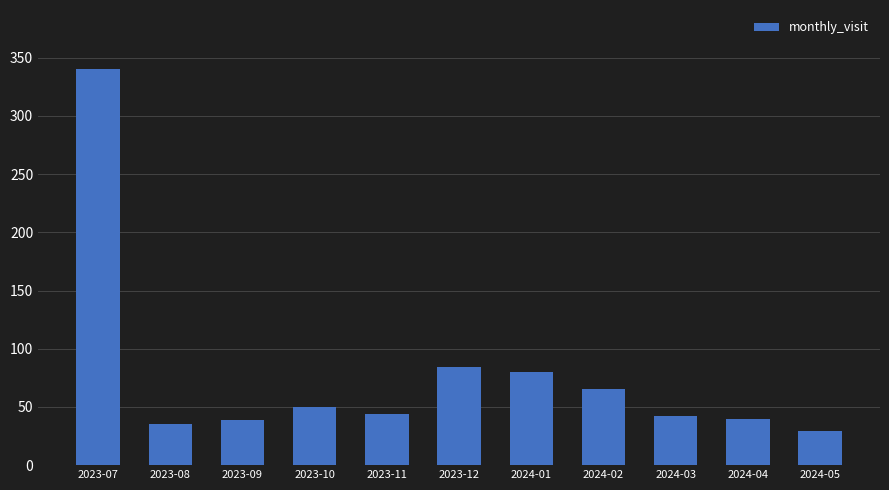

What position from the right is 2023-11?

7